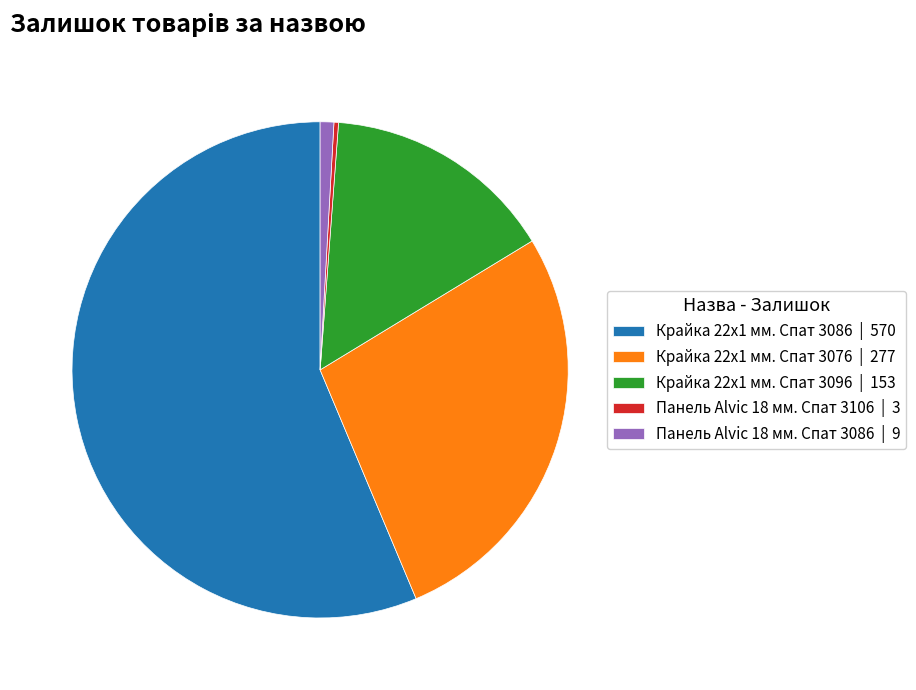

Which has a higher value, Крайка 22x1 мм. Спат 3086 or Крайка 22x1 мм. Спат 3096?

Крайка 22x1 мм. Спат 3086